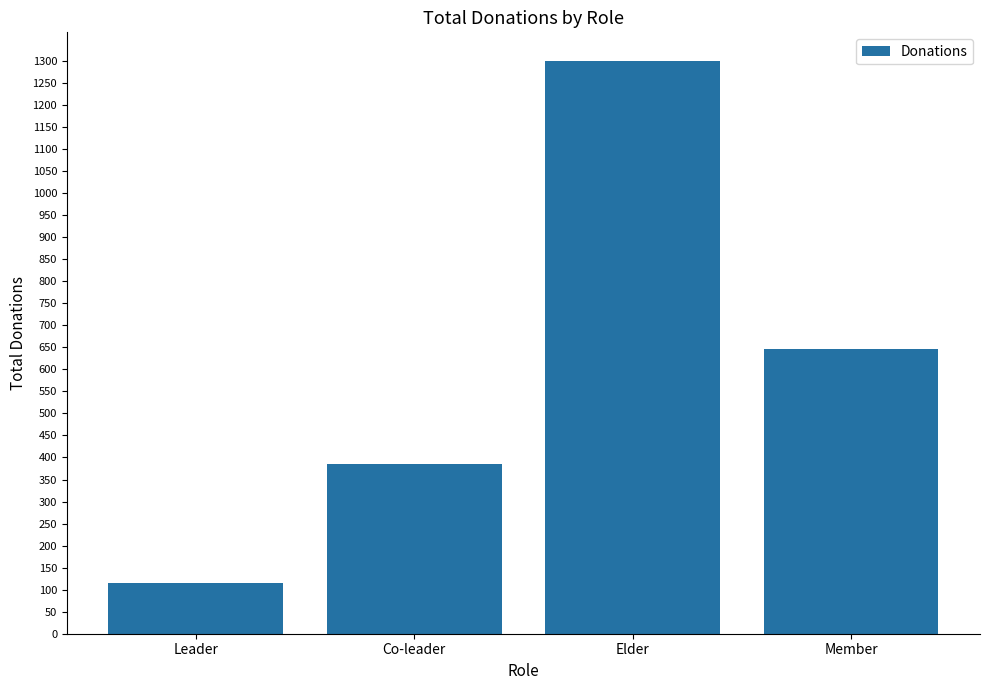

What is the difference between the values at Leader and Member?

532